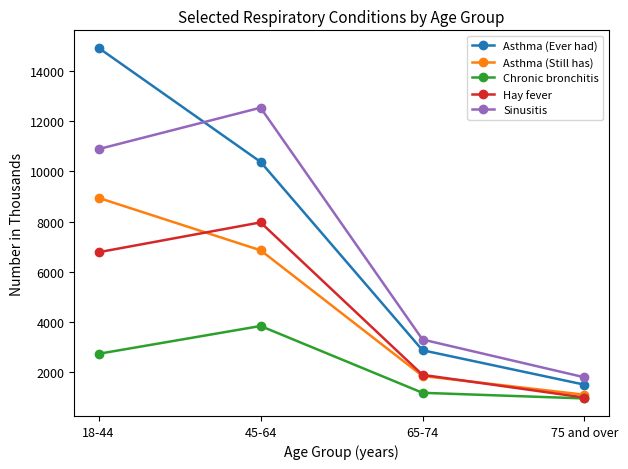

What is the value of the Asthma (Still has) point at the 3rd from the left?

1837